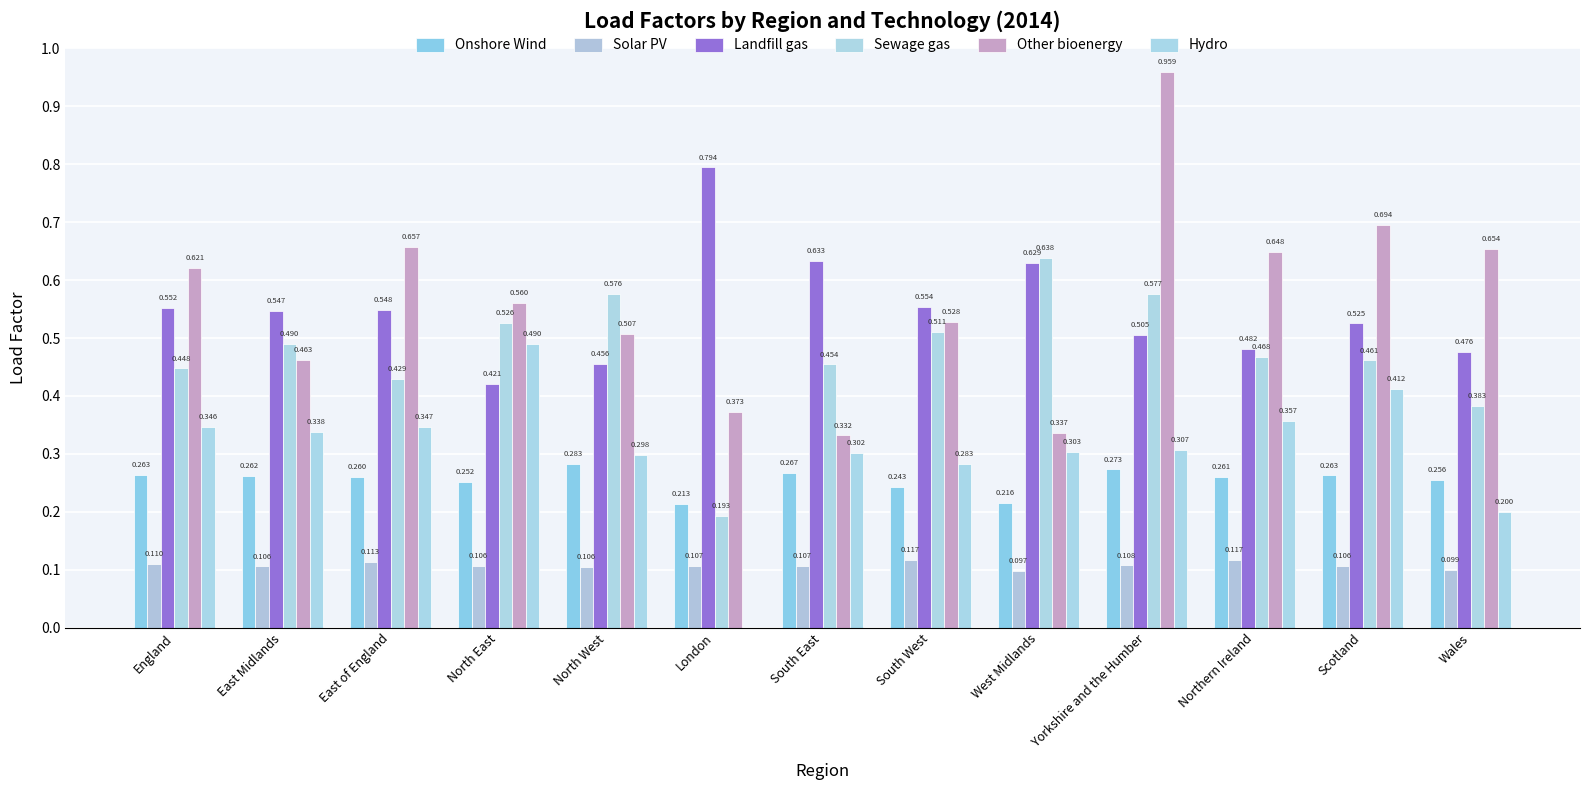

Are the bars horizontal?

No